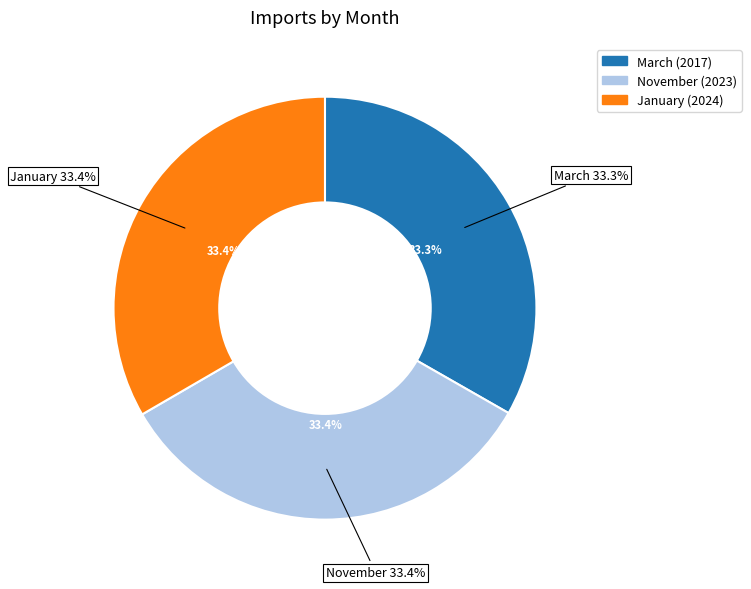

How many segments does this pie chart have?

3